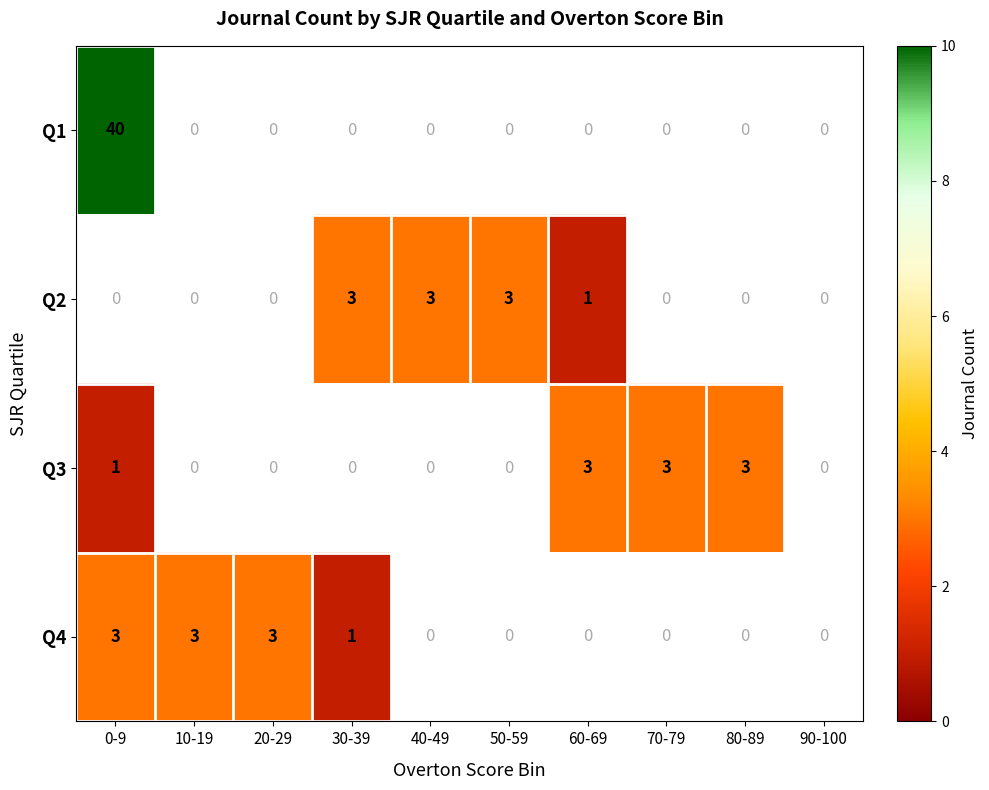

Is it true that Q3 equals 1 at 0-9?

True